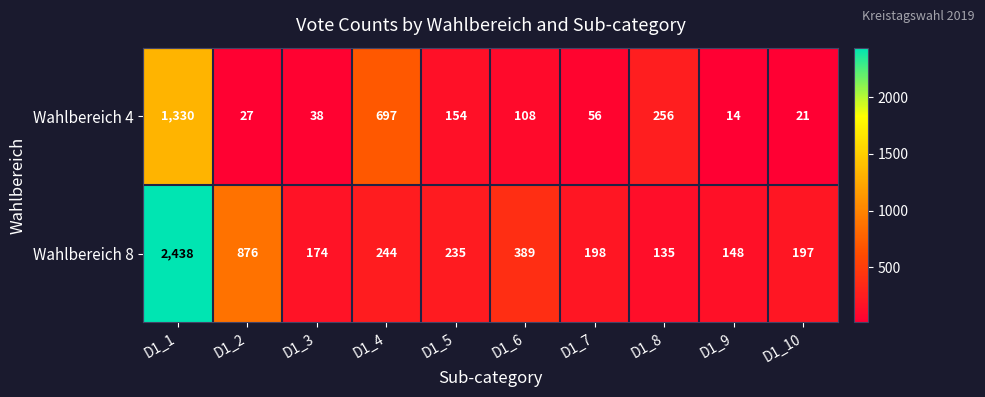

What value does the Wahlbereich 8 series have at D1_4, to the nearest 10?

240